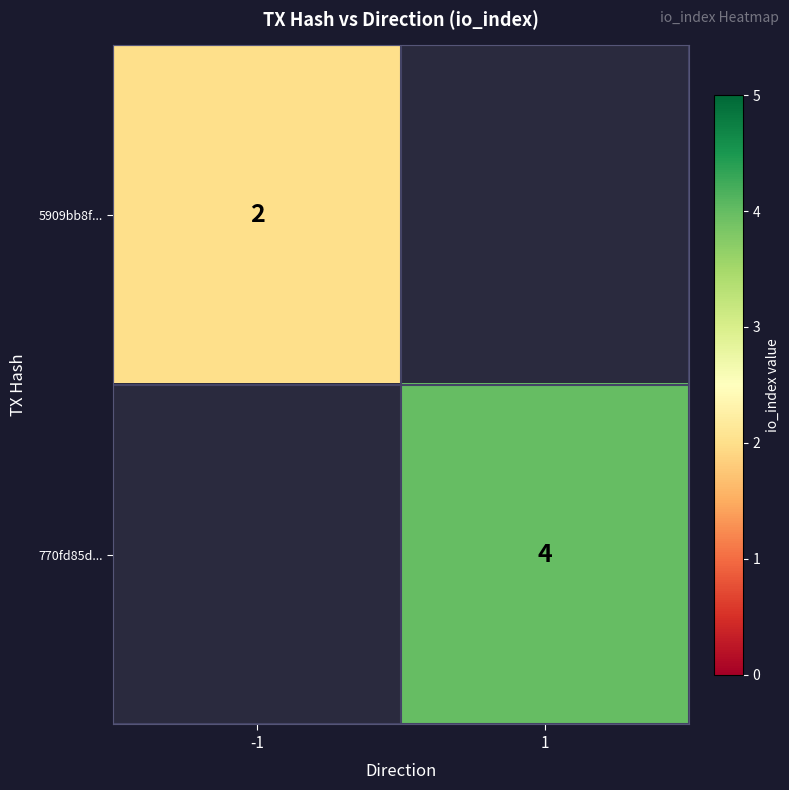

The value of 770fd85d... at 1 is 6. True or false?

False